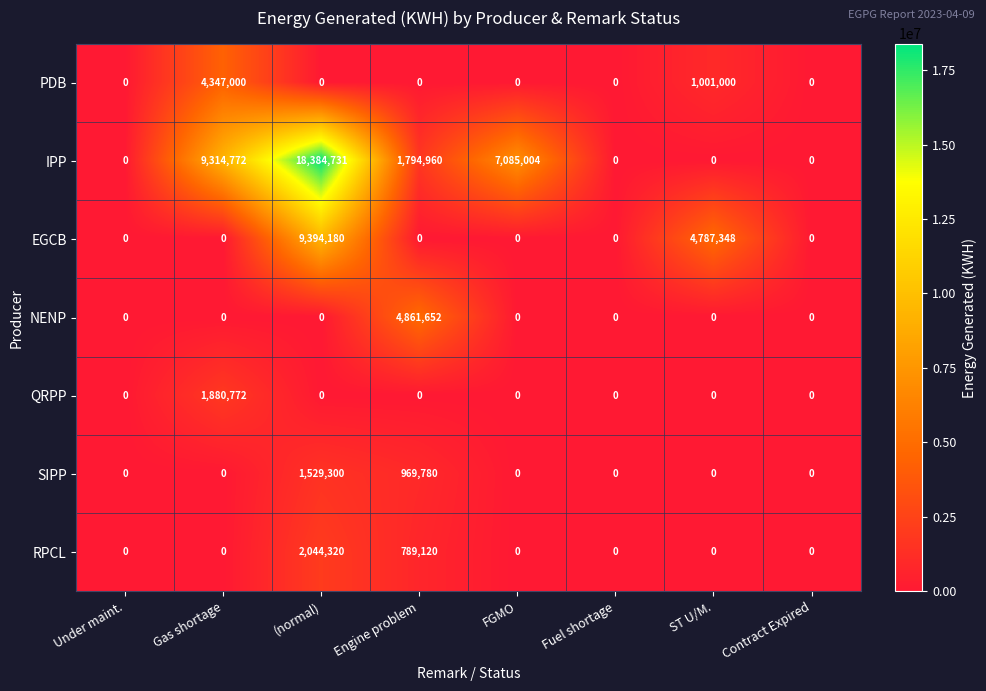

What is the difference between the maximum and second lowest values in the RPCL series?

2044320